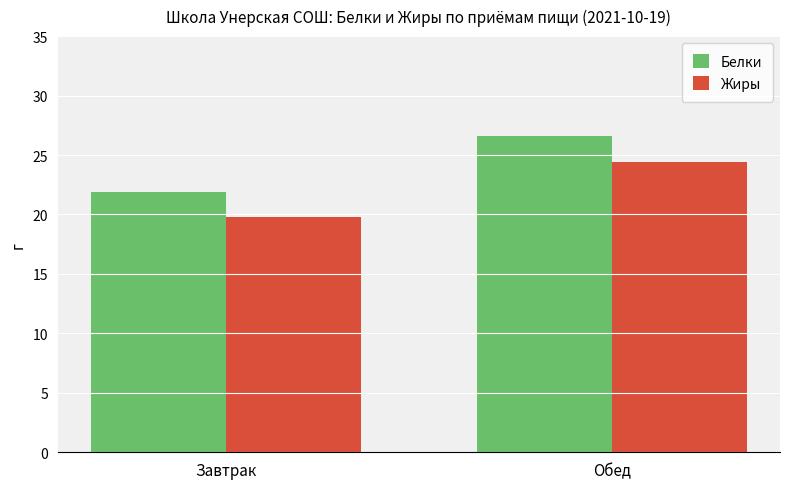

What are all the series names shown in the legend?

Белки, Жиры